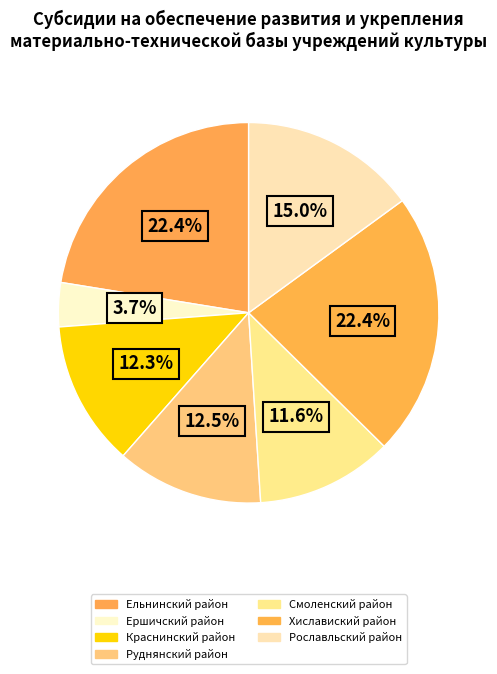

What is the change in value from Ершичский район to Хиславиский район?

+4989134.1